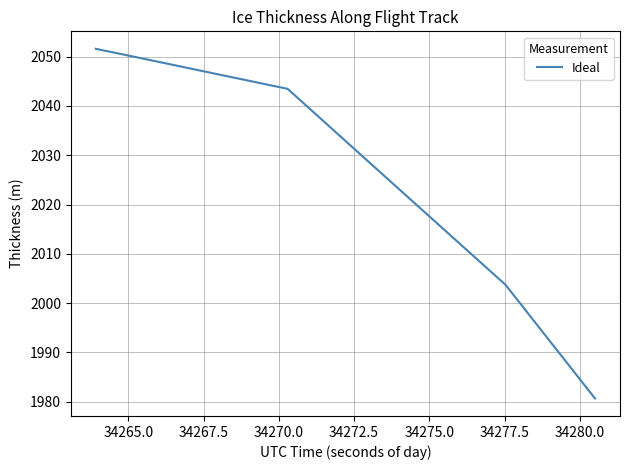

What is the minimum value shown in the chart?

1980.6